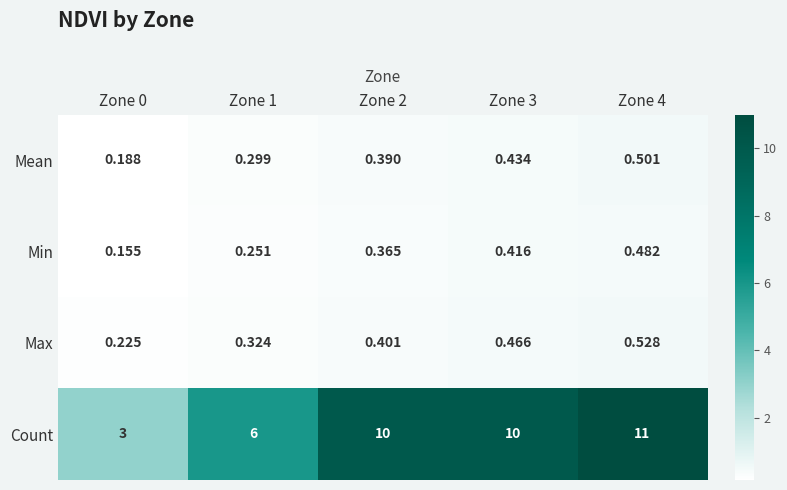

Which series has the largest total across all categories?

Count